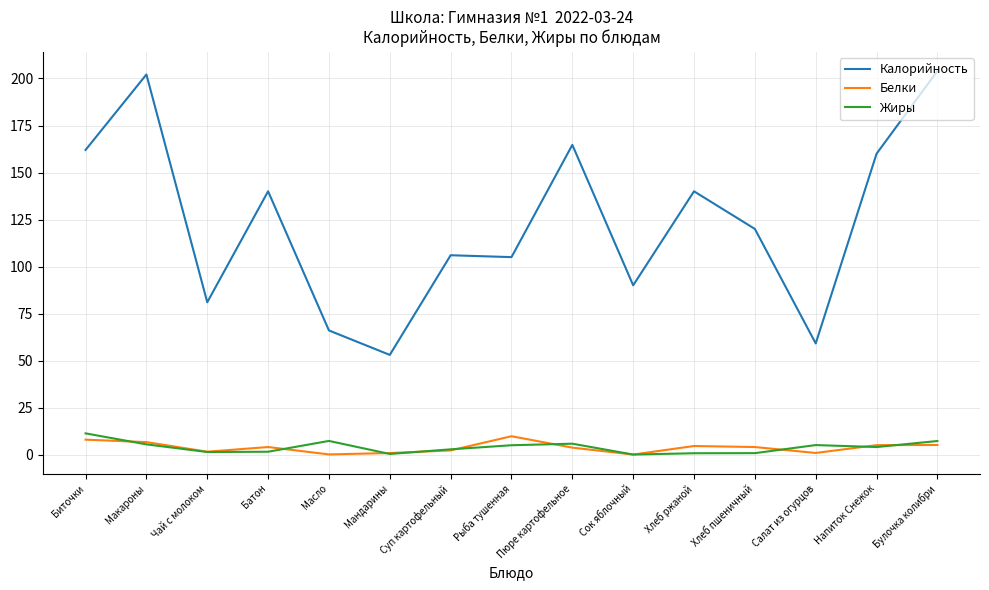

What is the difference between the highest and lowest values at Салат из огурцов?

58.3